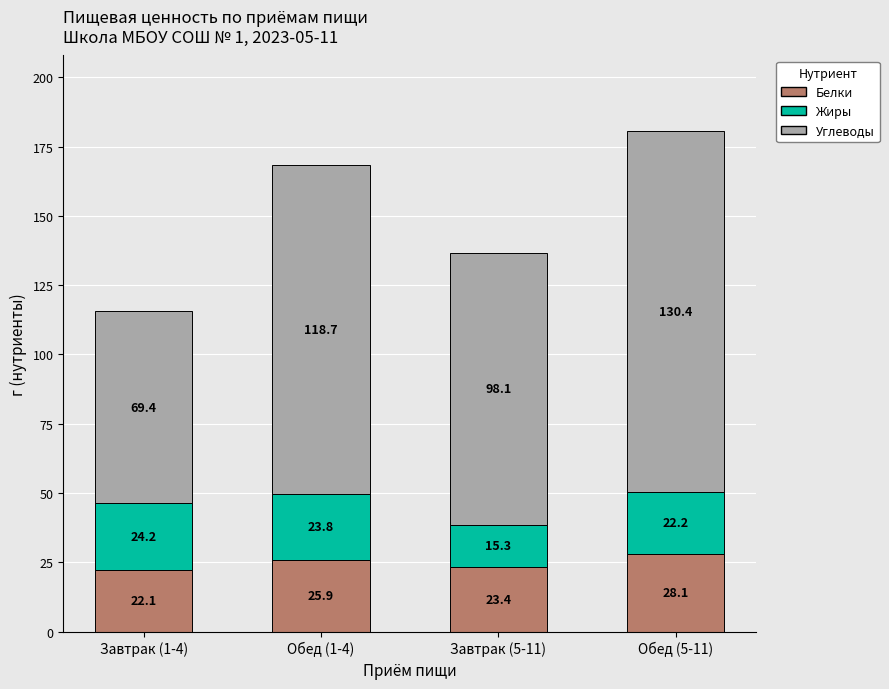

Reading left to right, what are the values for Белки?

22.1	25.9	23.4	28.1